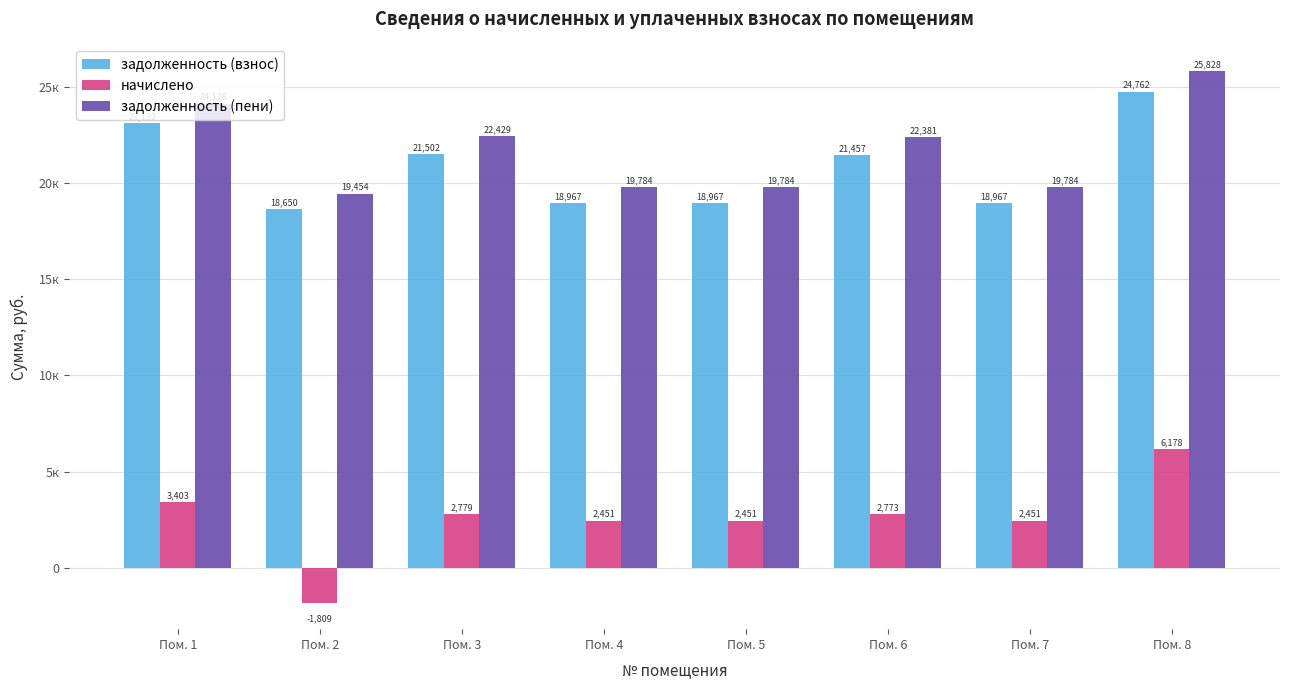

At which category is the sum across all series the highest?

Пом. 8